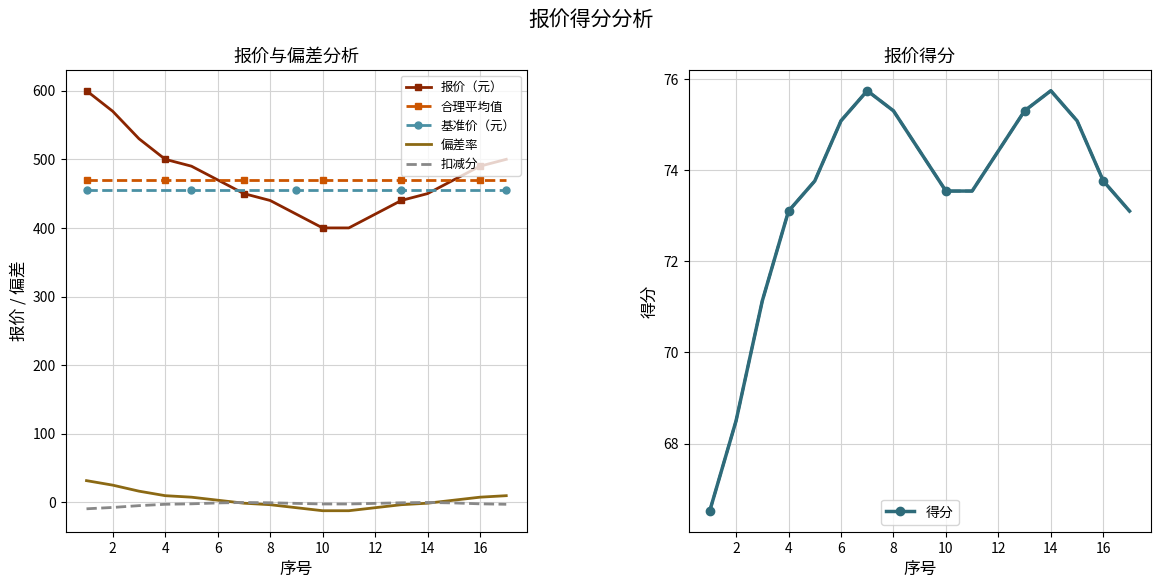

The value of 合理平均值 at 8 is 470.0. True or false?

True